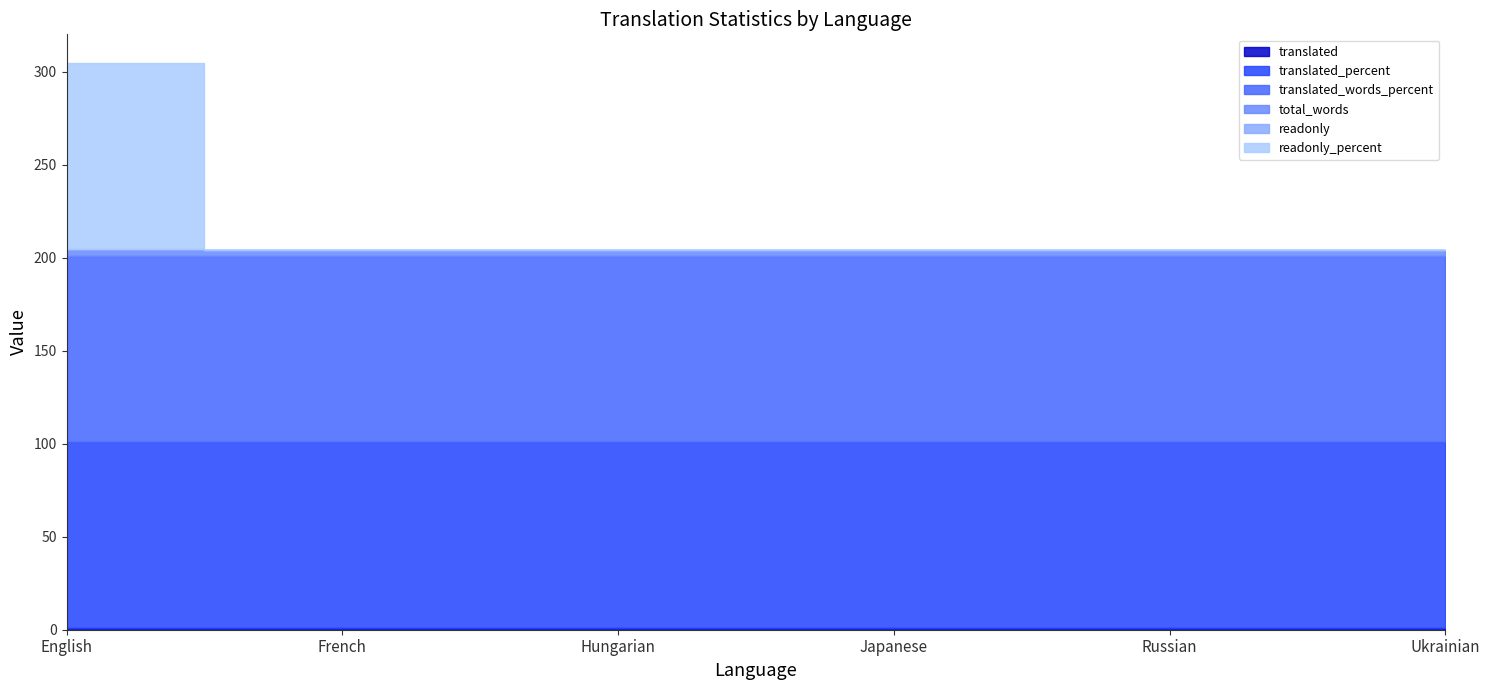

Does the chart display data point markers on the line(s)?

No